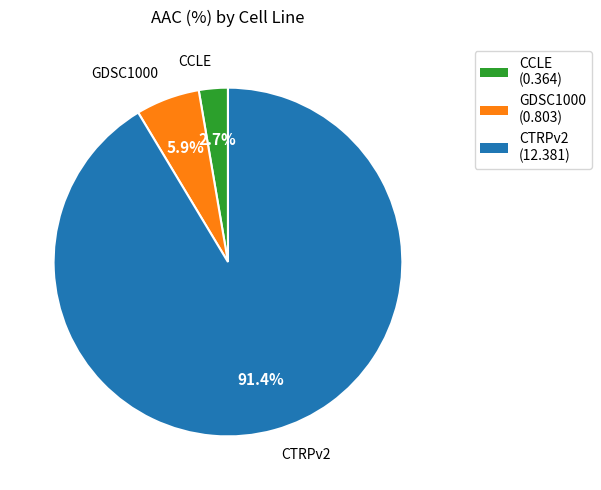

Does CTRPv2 (12.381) account for over 50% of the chart?

Yes